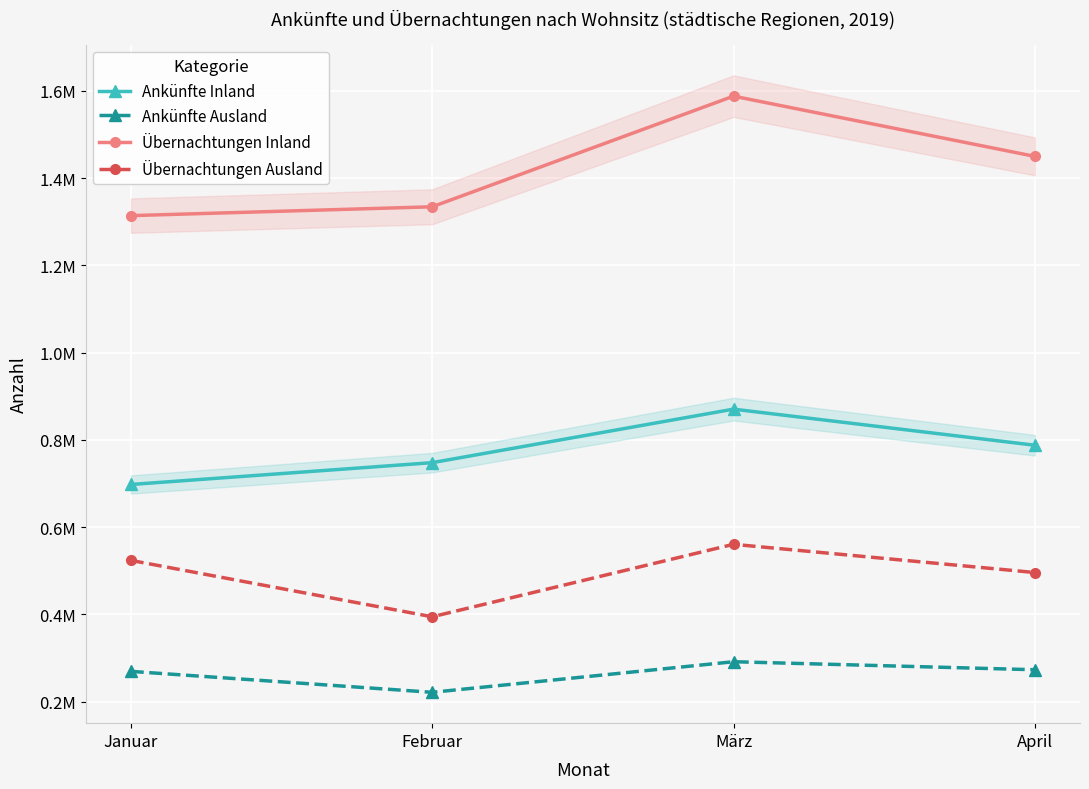

What position from the left is Februar?

2